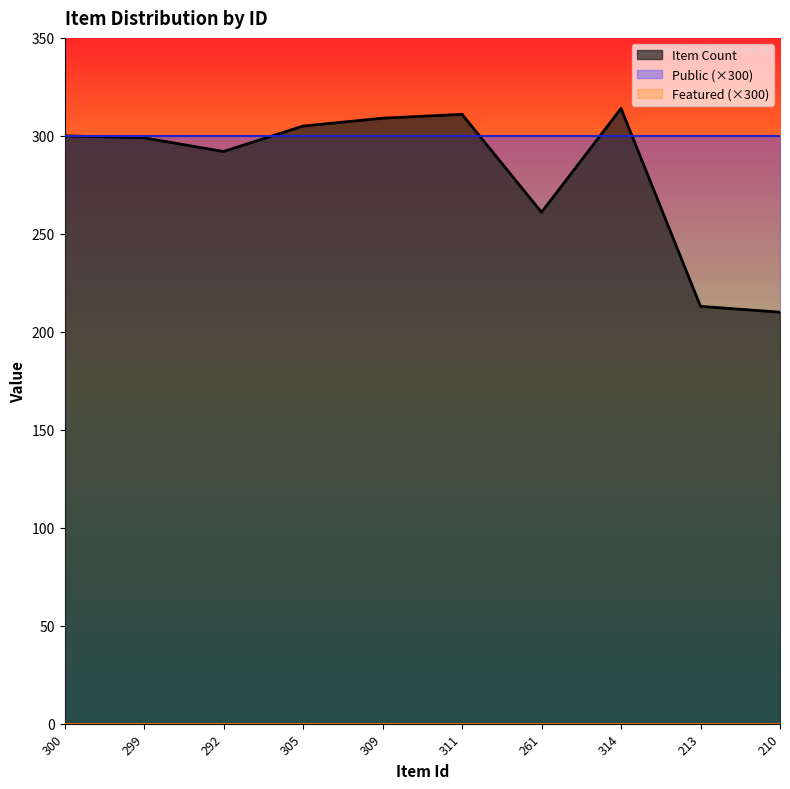

Which series has the largest total across all categories?

Public (×300)